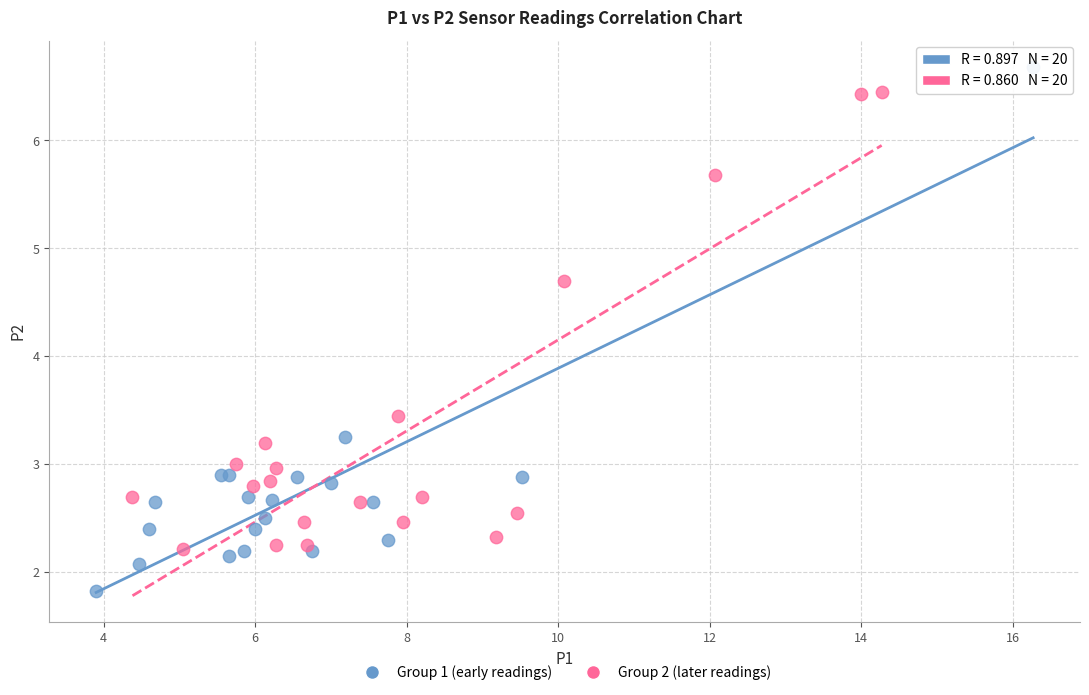

Which series has the widest spread of Y values?

Group 1 (early readings)